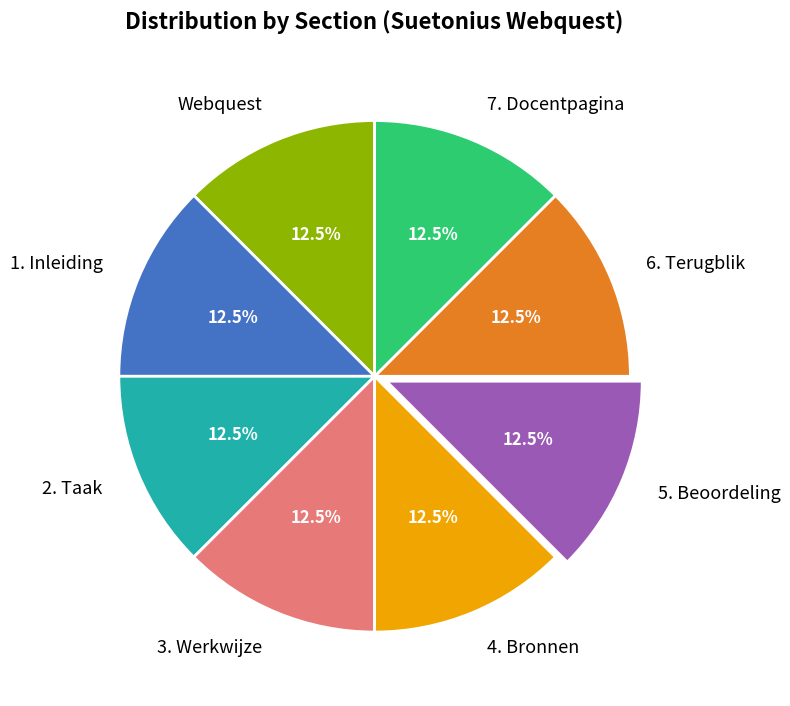

Approximately how many times larger is the value at 4. Bronnen compared to 3. Werkwijze?

1.0